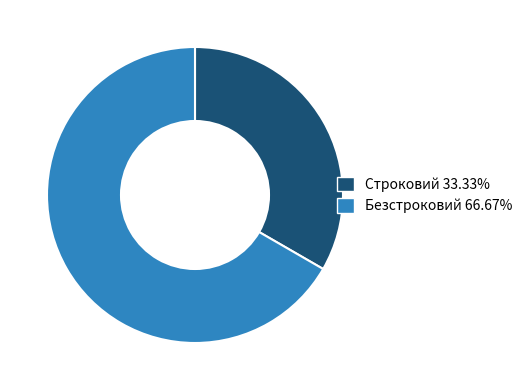

Count the number of slices in the pie.

2